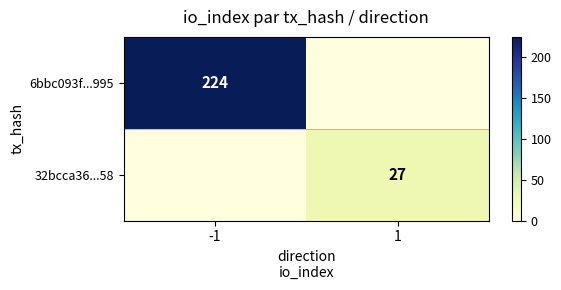

What is the smallest value displayed?

27.0